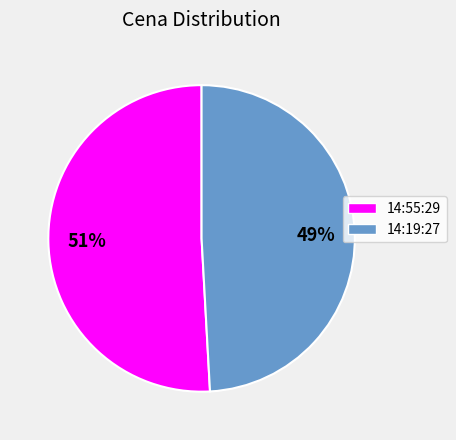

Does any single category account for the majority?

Yes